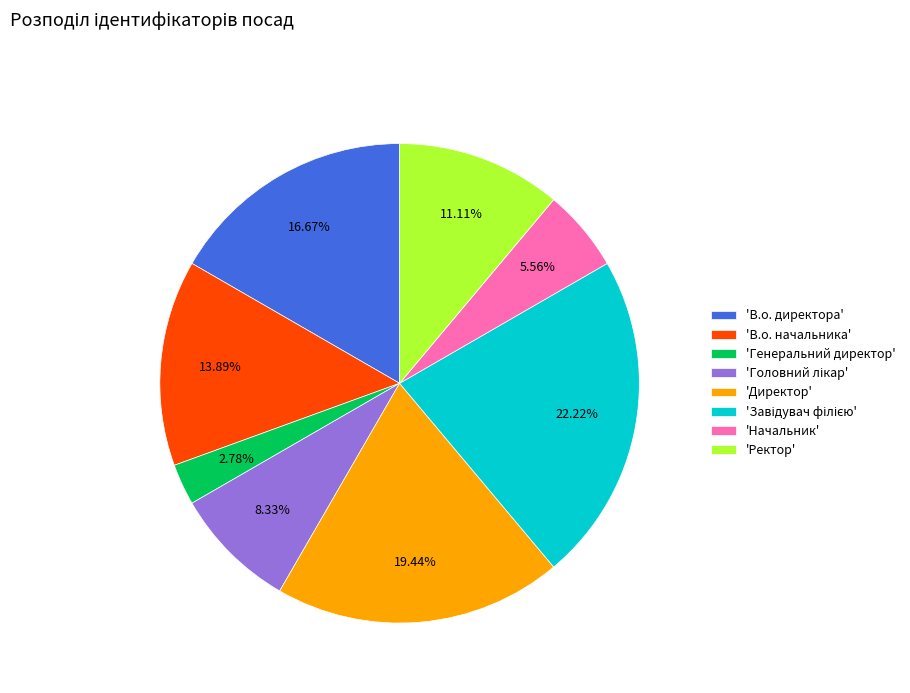

Count the number of slices in the pie.

8